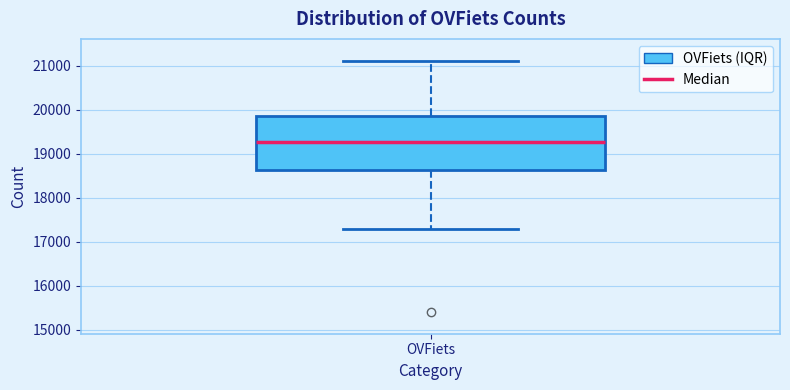

Transcribe this box plot: give where the median line is, the range the box spans, and where the two whiskers end, as read against the y-axis. The values are not printed on the chart, so give them approximately, as read against the axis.

median 19300, box 18600 to 19900, whiskers 17300 to 21100